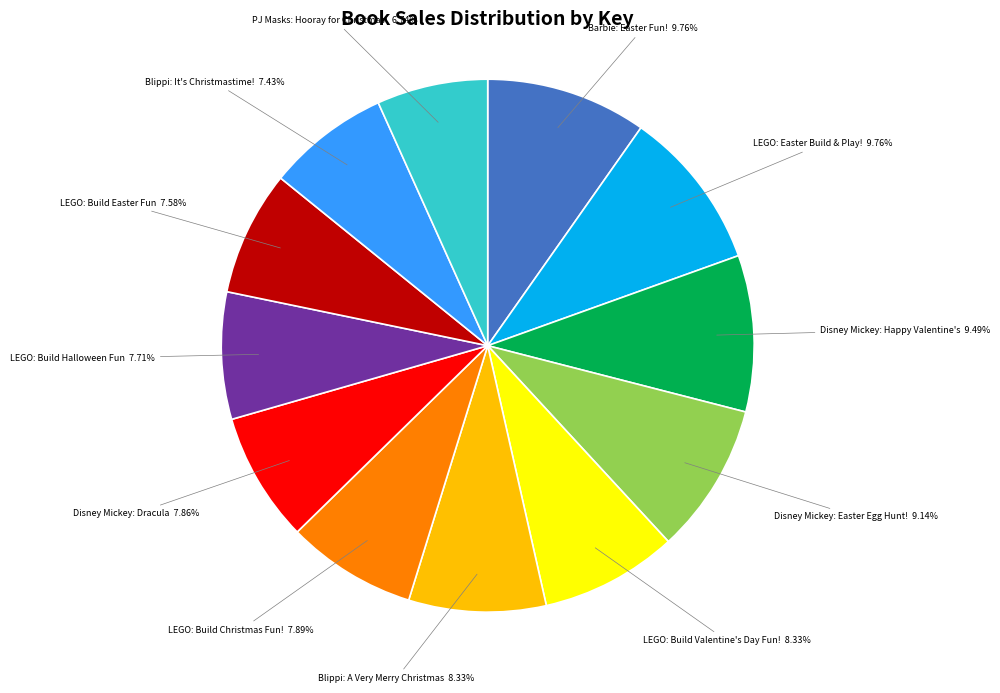

How many segments does this pie chart have?

12